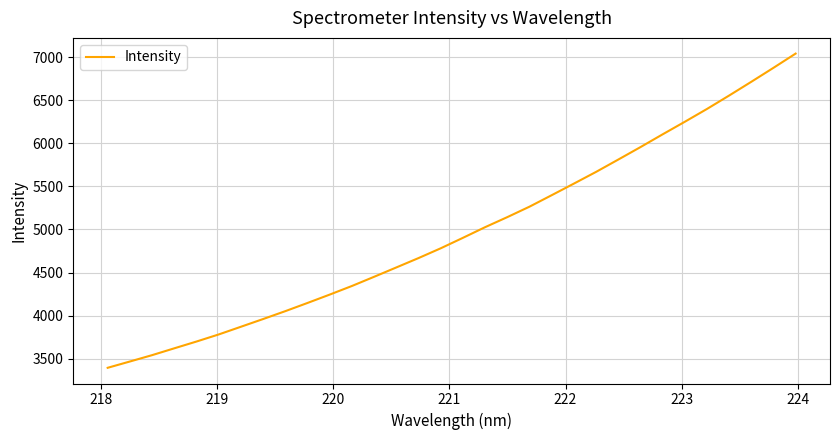

What is the maximum value shown in the chart?

7040.3